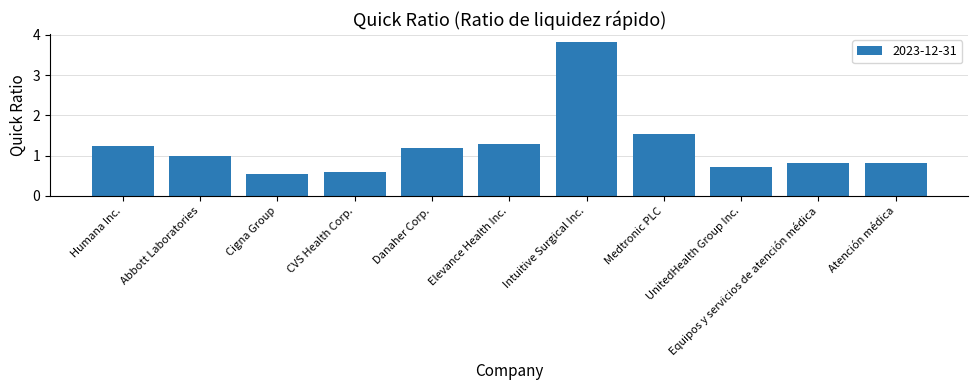

What is the greatest value displayed?

3.8